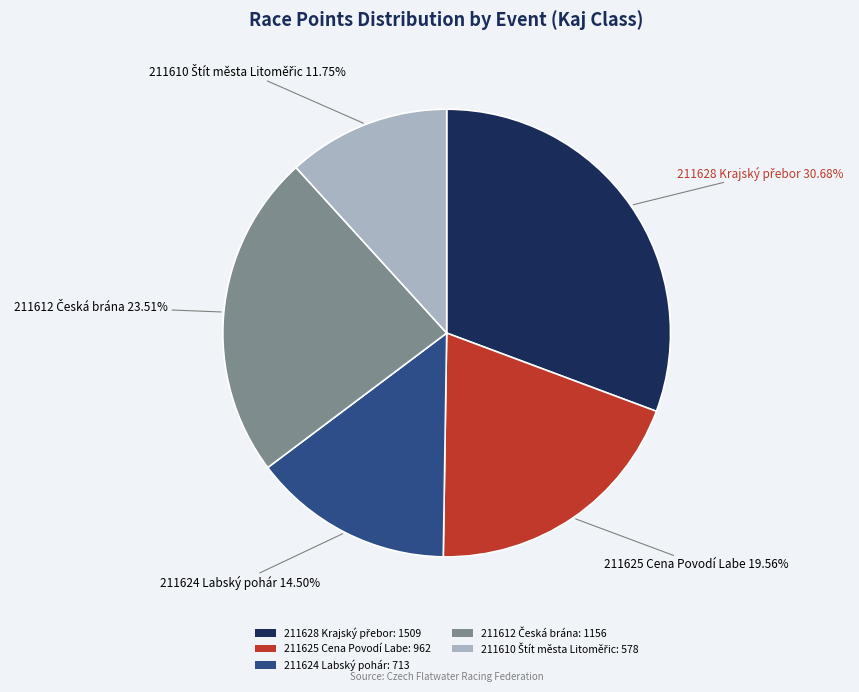

Does 211625 Cena Povodí Labe: 962 represent more than half of the total?

No